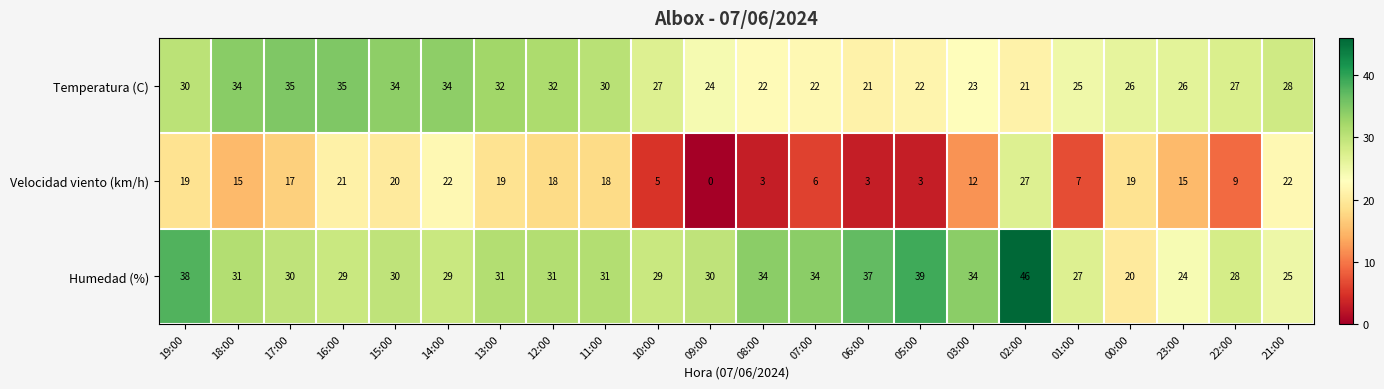

What is the total value across all series at 17:00?

82